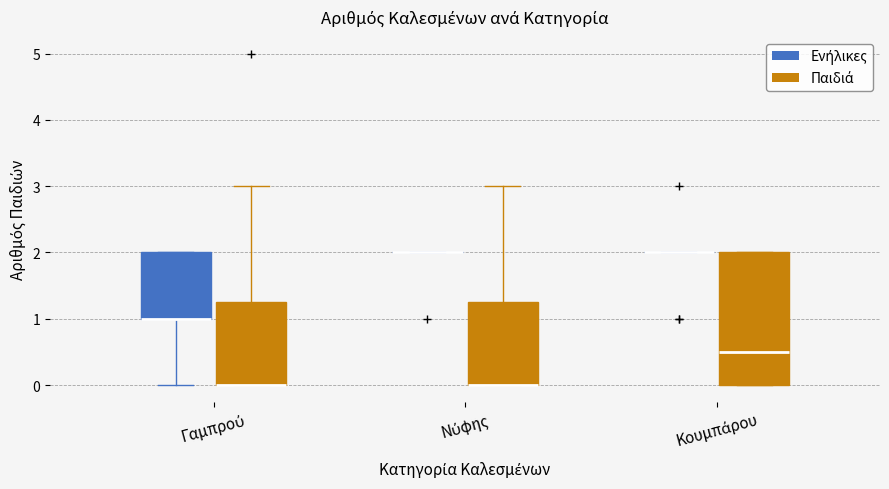

Where does the median line of the box for Κουμπάρου (Παιδιά) sit on the y-axis? The values are not printed on the chart, so give them approximately, as read against the axis.

0.5